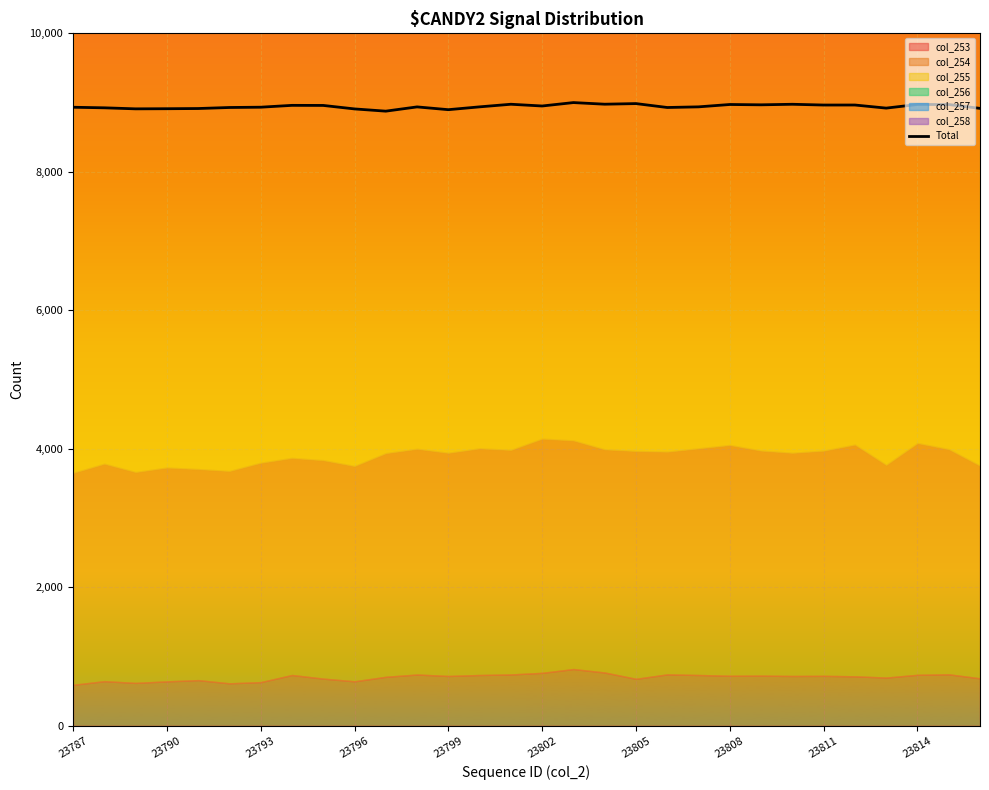

What is the highest value of the Total series?

9000.0